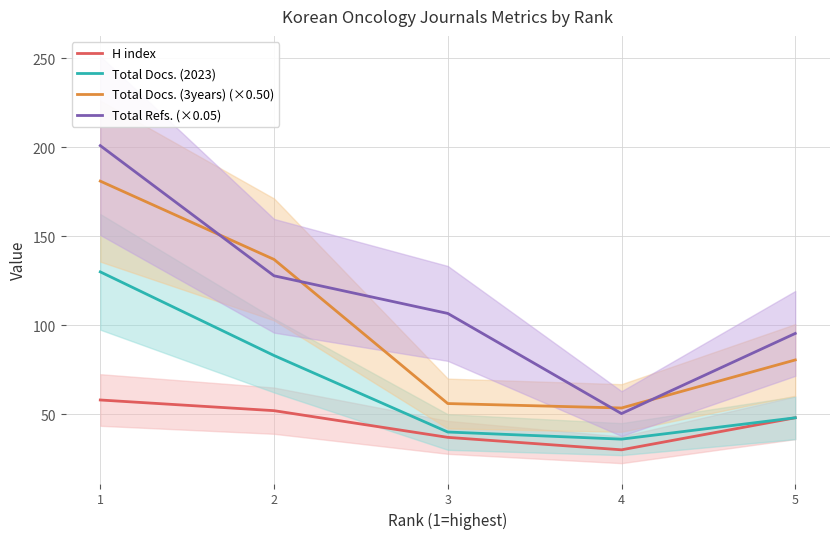

What is the difference between the maximum and minimum values in the H index series?

28.0